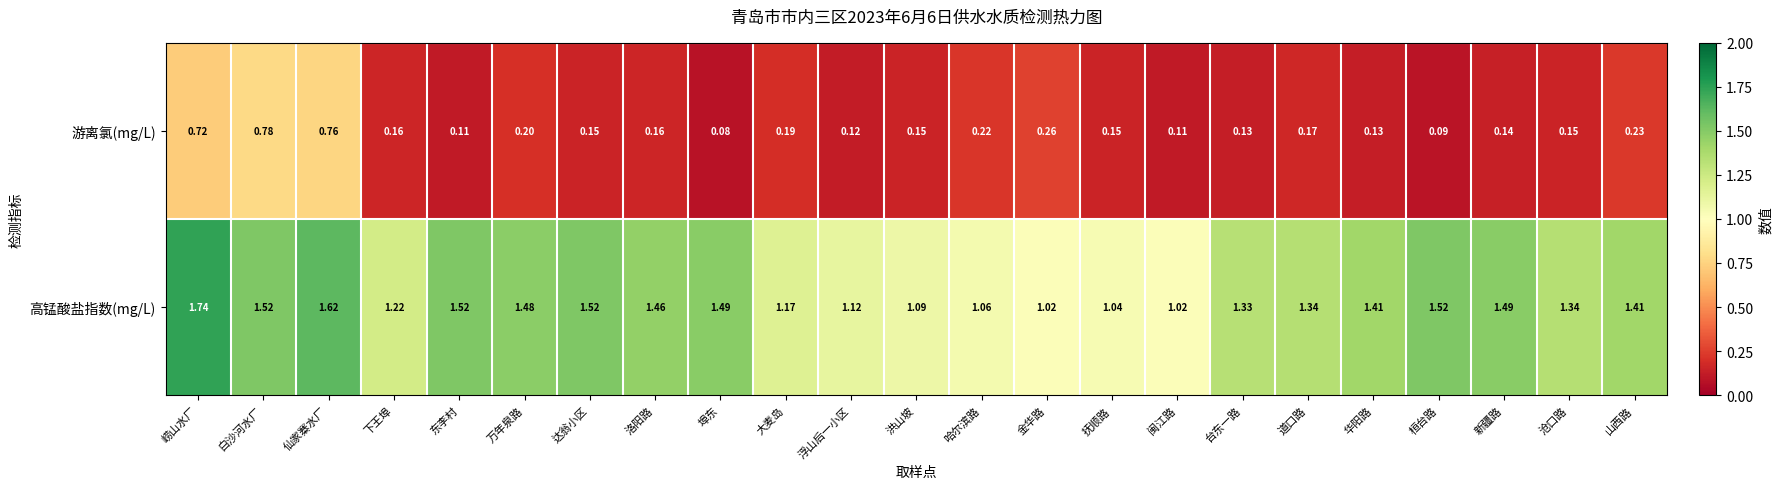

Which series has the largest total across all categories?

高锰酸盐指数(mg/L)